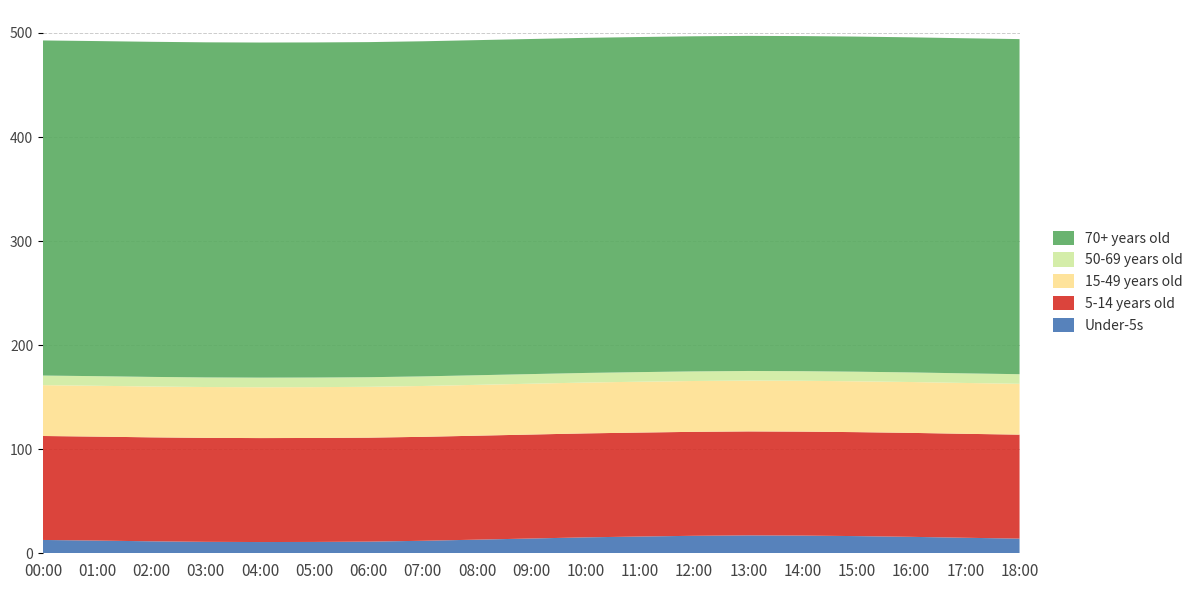

Reading right to left, what are all the values shown in this chart?

Under-5s: 18:00=14.1	17:00=14.9	16:00=15.8	15:00=16.5	14:00=17.0	13:00=17.2	12:00=16.8	11:00=16.1	10:00=15.3	09:00=14.2	08:00=13.1	07:00=12.0	06:00=11.2	05:00=10.9	04:00=10.8	03:00=11.0	02:00=11.5	01:00=12.2	00:00=12.8
5-14 years old: 18:00=99.9	17:00=99.9	16:00=99.9	15:00=99.9	14:00=99.9	13:00=99.9	12:00=99.9	11:00=99.9	10:00=99.9	09:00=99.9	08:00=99.9	07:00=99.9	06:00=99.9	05:00=99.9	04:00=99.9	03:00=99.9	02:00=99.9	01:00=99.9	00:00=99.9
15-49 years old: 18:00=48.8	17:00=48.8	16:00=48.8	15:00=48.8	14:00=48.8	13:00=48.8	12:00=48.8	11:00=48.8	10:00=48.8	09:00=48.8	08:00=48.8	07:00=48.8	06:00=48.8	05:00=48.8	04:00=48.8	03:00=48.8	02:00=48.8	01:00=48.8	00:00=48.8
50-69 years old: 18:00=9.2	17:00=9.2	16:00=9.2	15:00=9.2	14:00=9.2	13:00=9.2	12:00=9.2	11:00=9.2	10:00=9.2	09:00=9.2	08:00=9.2	07:00=9.2	06:00=9.2	05:00=9.2	04:00=9.2	03:00=9.2	02:00=9.2	01:00=9.2	00:00=9.2
70+ years old: 18:00=322.0	17:00=322.0	16:00=322.0	15:00=322.0	14:00=322.0	13:00=322.0	12:00=322.0	11:00=322.0	10:00=322.0	09:00=322.0	08:00=322.0	07:00=322.0	06:00=322.0	05:00=322.0	04:00=322.0	03:00=322.0	02:00=322.0	01:00=322.0	00:00=322.0